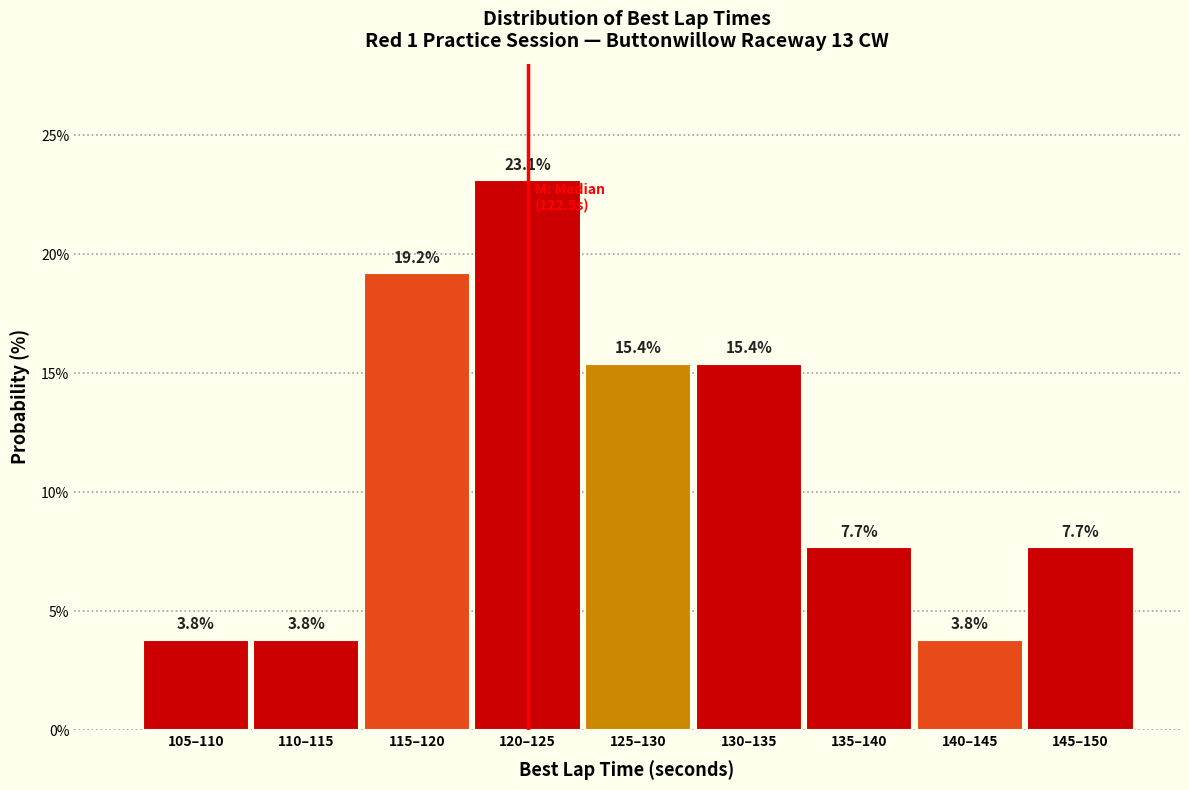

Reading right to left, transcribe all the data shown in this chart.

145–150=7.7	140–145=3.8	135–140=7.7	130–135=15.4	125–130=15.4	120–125=23.1	115–120=19.2	110–115=3.8	105–110=3.8